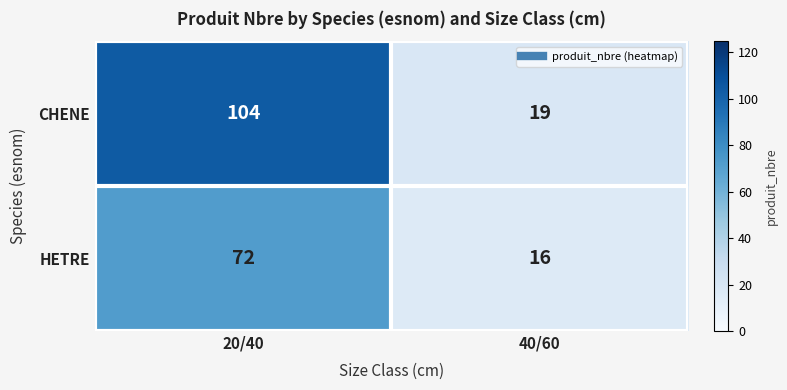

Reading left to right, transcribe all the data shown in this chart.

CHENE: 20/40=104	40/60=19
HETRE: 20/40=72	40/60=16